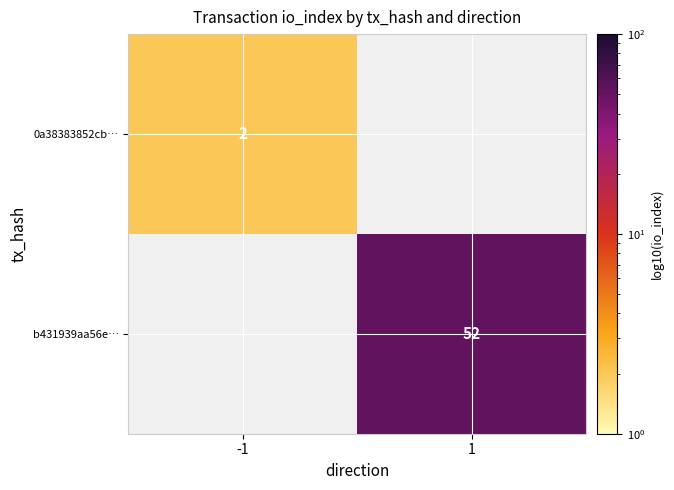

Which label corresponds to the smallest value in the chart?

1